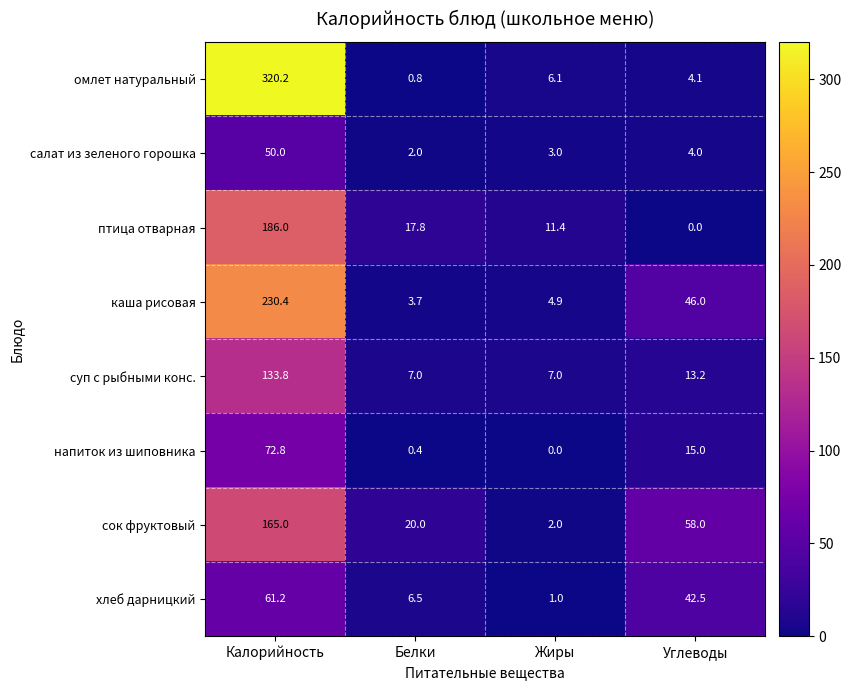

What is the total value across all series at Белки?

58.2